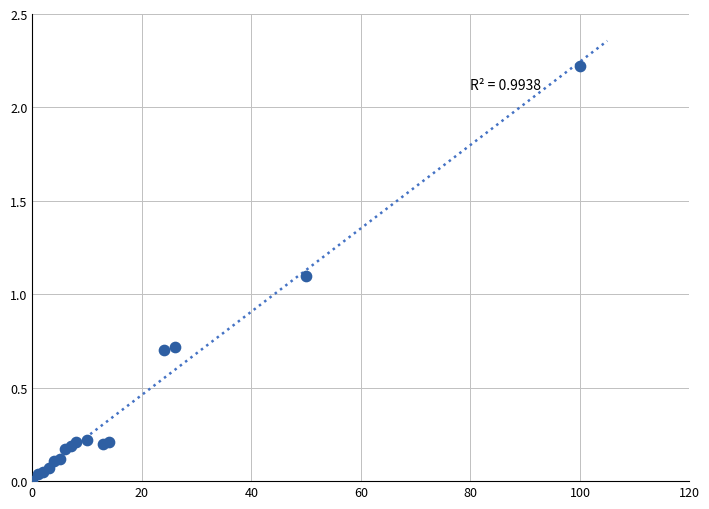

What Y value in the scatter plot is closest to 1?

1.1